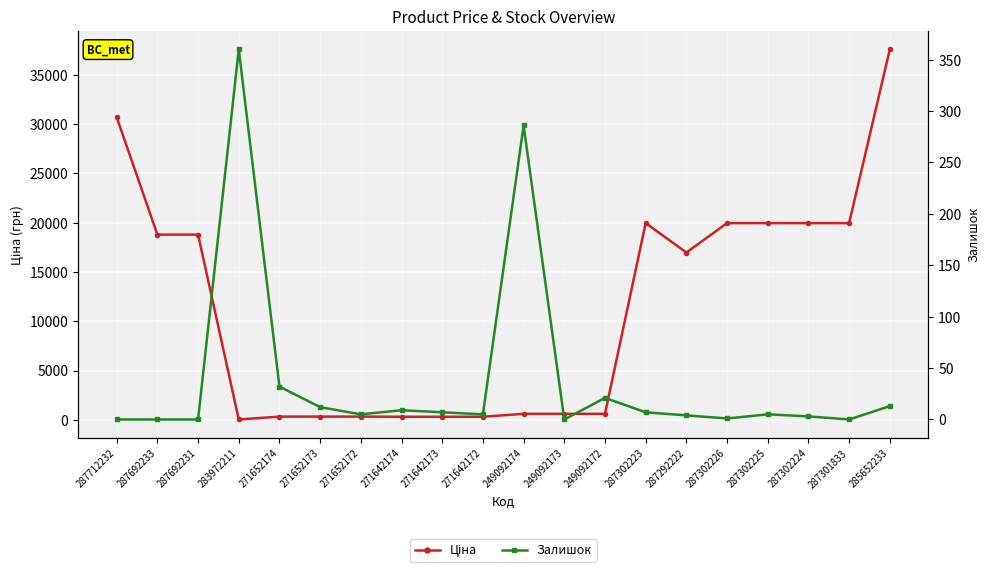

Is the value of Ціна at 287692231 greater than the value of Залишок at 287302224?

Yes